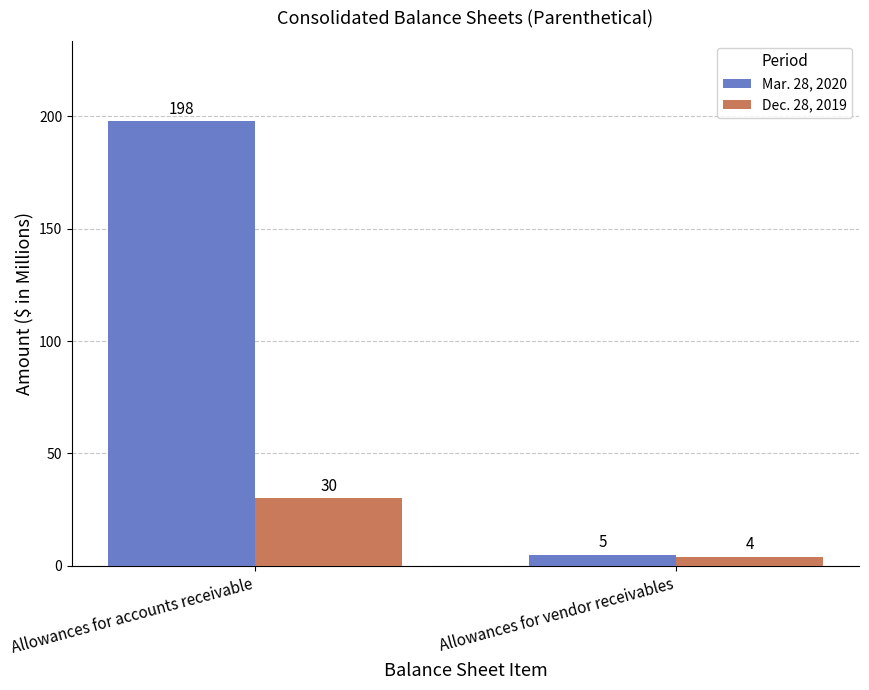

Are the bars horizontal?

No